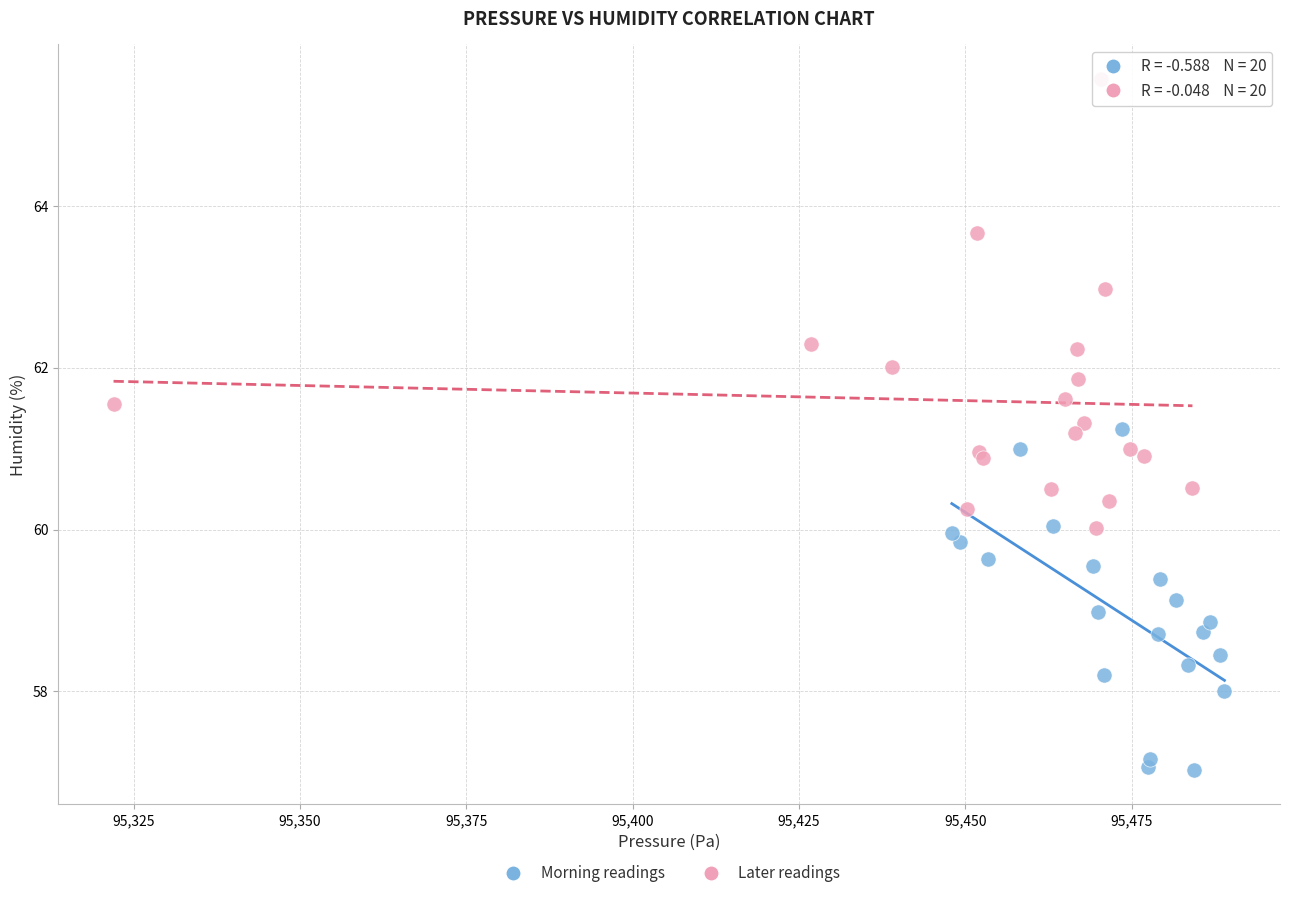

Which series reaches the maximum Y coordinate?

Later readings